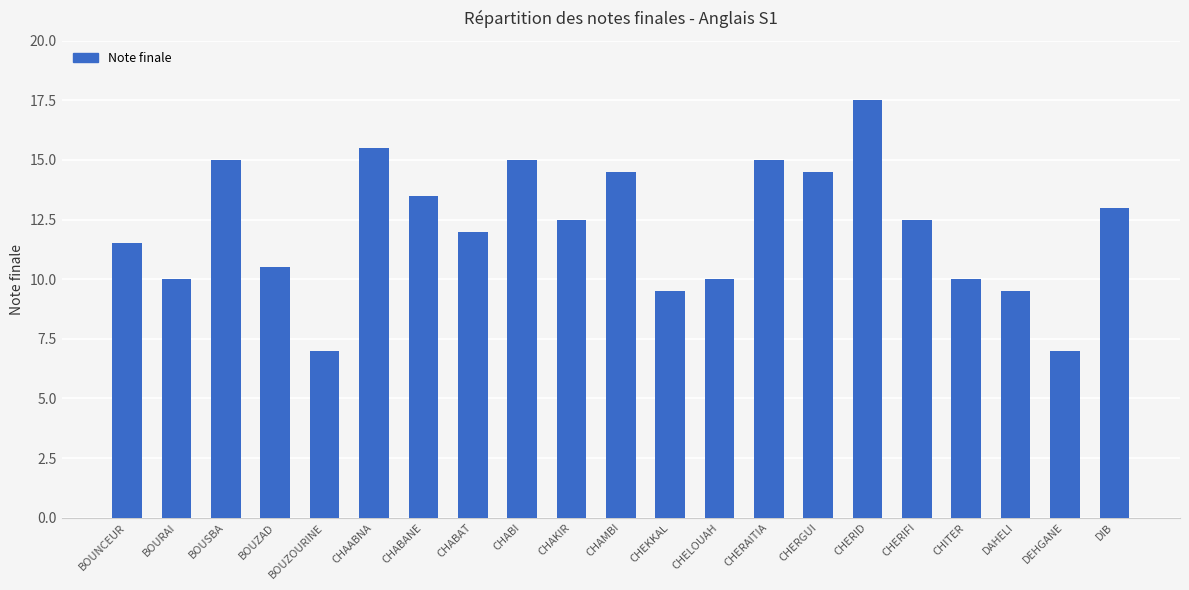

What is the smallest value displayed?

7.0